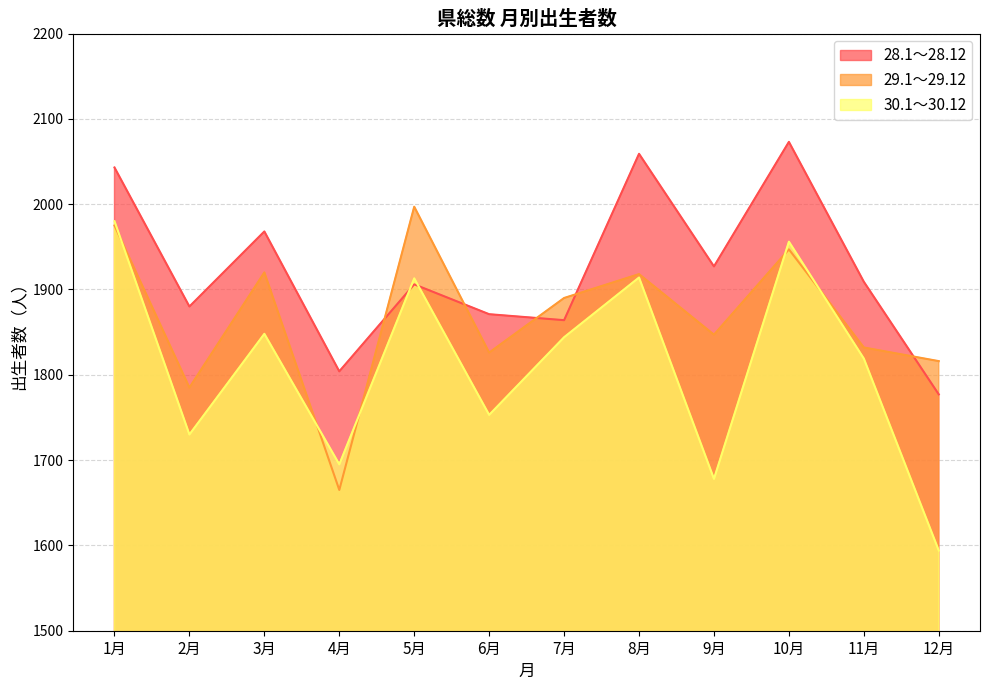

What is the value of the 28.1～28.12 point at the 6th from the left?

1871